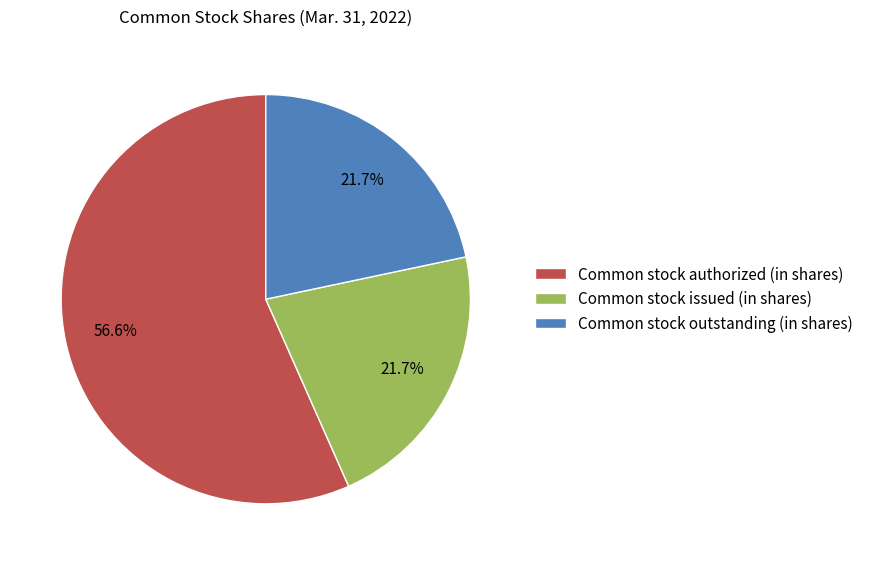

Is there a majority slice in this chart?

Yes